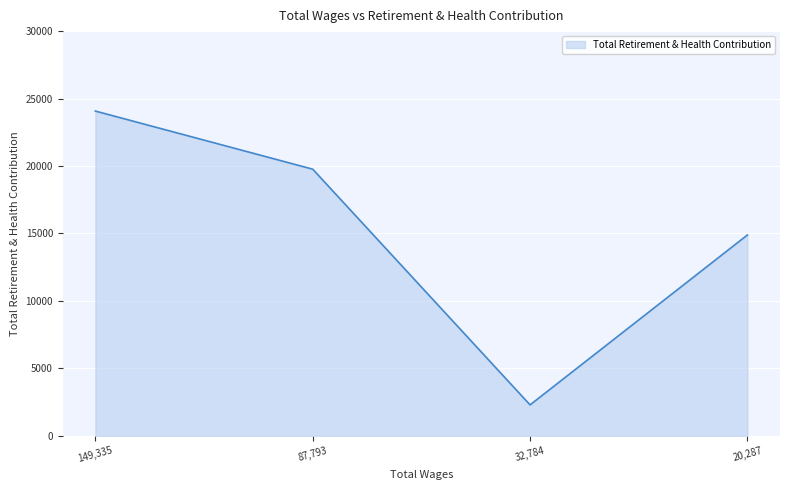

What is the difference between the maximum and minimum values?

21778